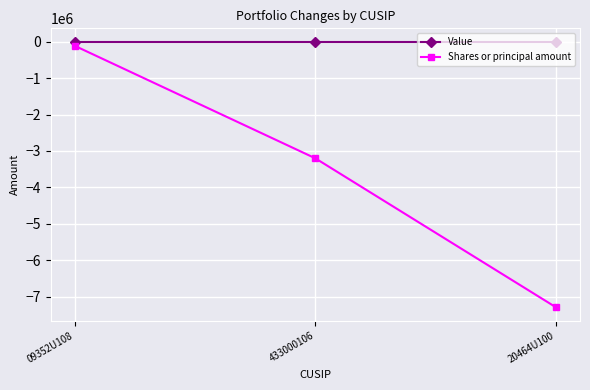

Which series has the largest total across all categories?

Value